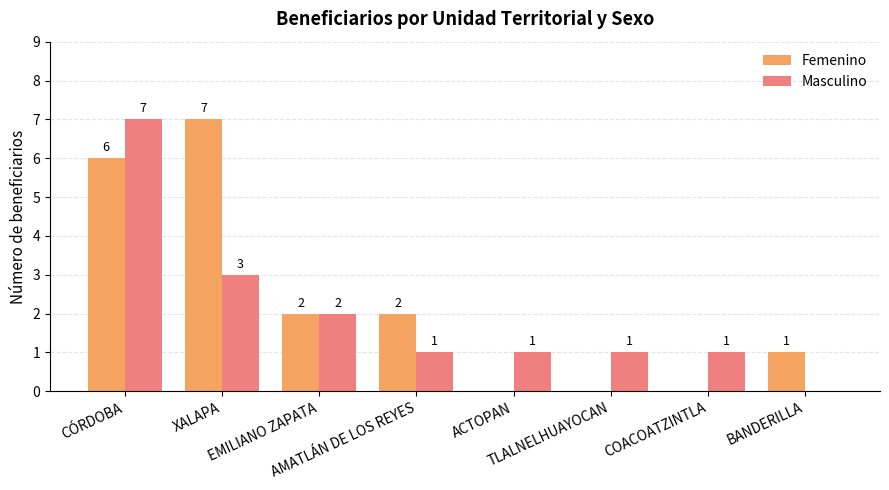

Reading left to right, what are all the values shown in this chart?

Femenino: CÓRDOBA=6	XALAPA=7	EMILIANO ZAPATA=2	AMATLÁN DE LOS REYES=2	ACTOPAN=0	TLALNELHUAYOCAN=0	COACOATZINTLA=0	BANDERILLA=1
Masculino: CÓRDOBA=7	XALAPA=3	EMILIANO ZAPATA=2	AMATLÁN DE LOS REYES=1	ACTOPAN=1	TLALNELHUAYOCAN=1	COACOATZINTLA=1	BANDERILLA=0